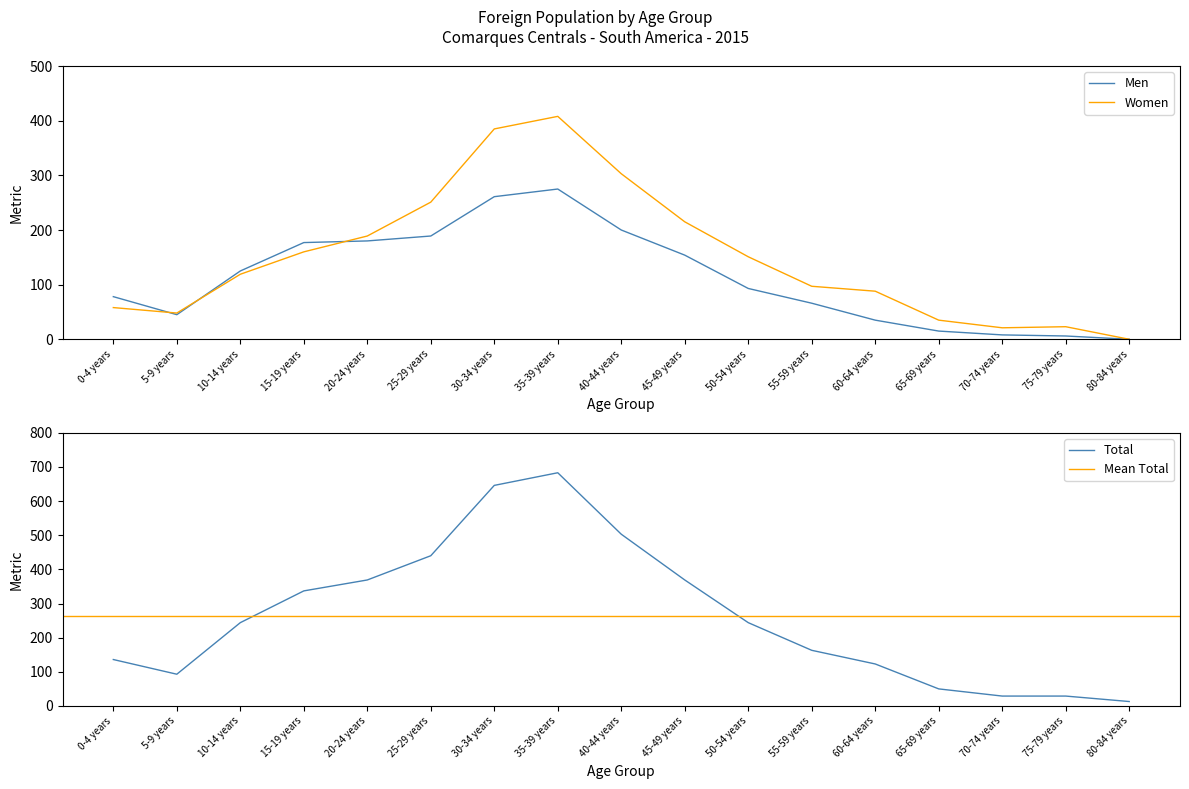

True or false: Men has more than 2 interior local peaks.

False